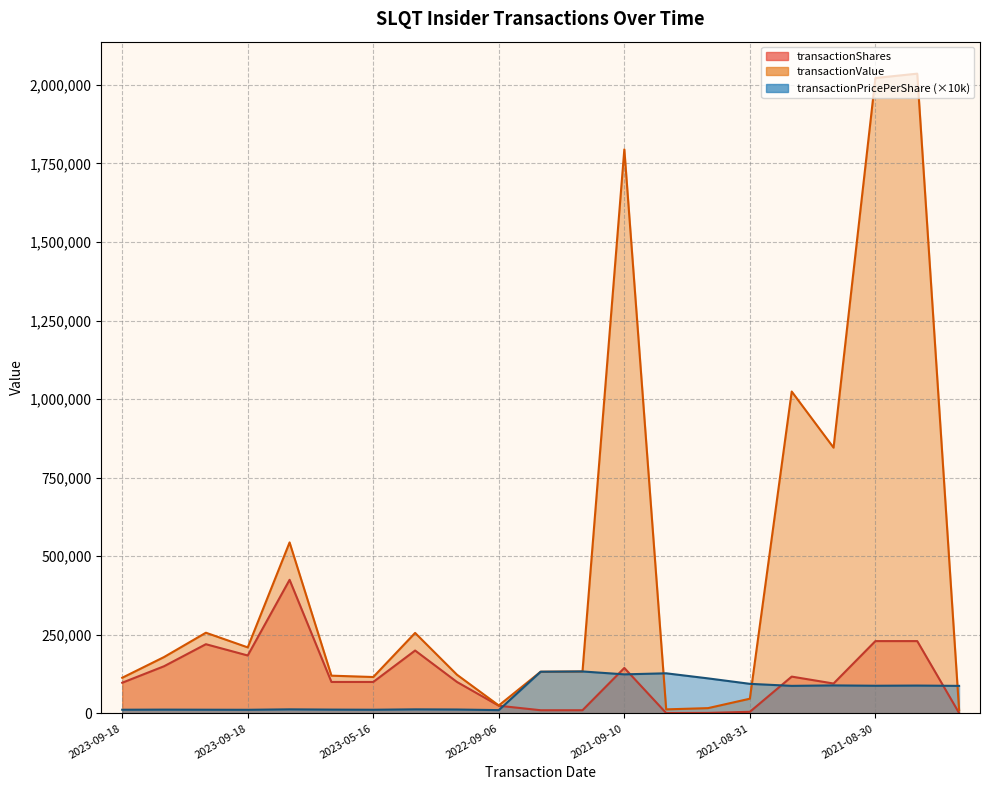

The value of transactionShares at 2021-08-31 is 4965.0. True or false?

True